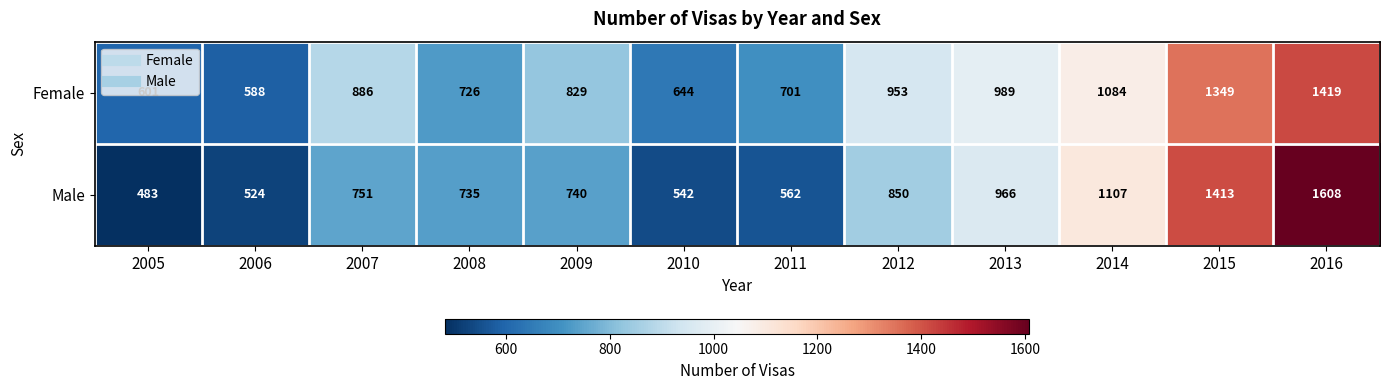

What is the sum of all Female values?

10769